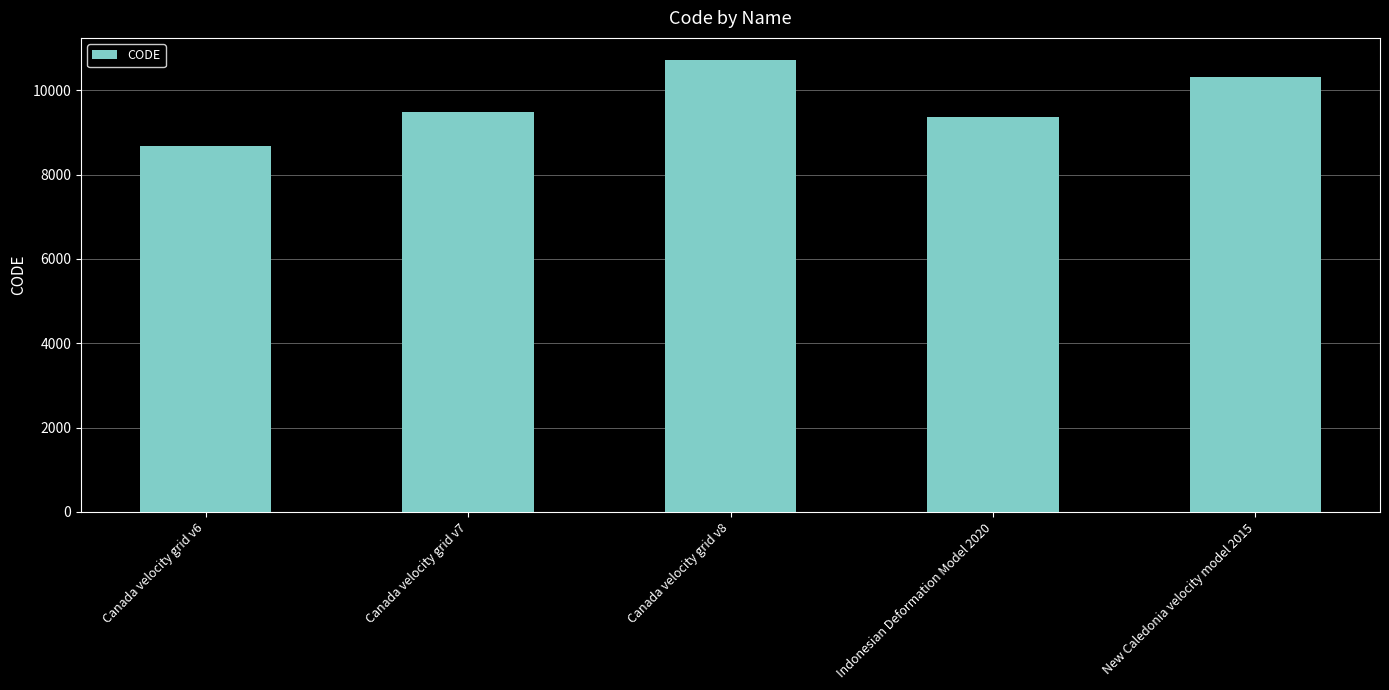

Are the bars horizontal?

No